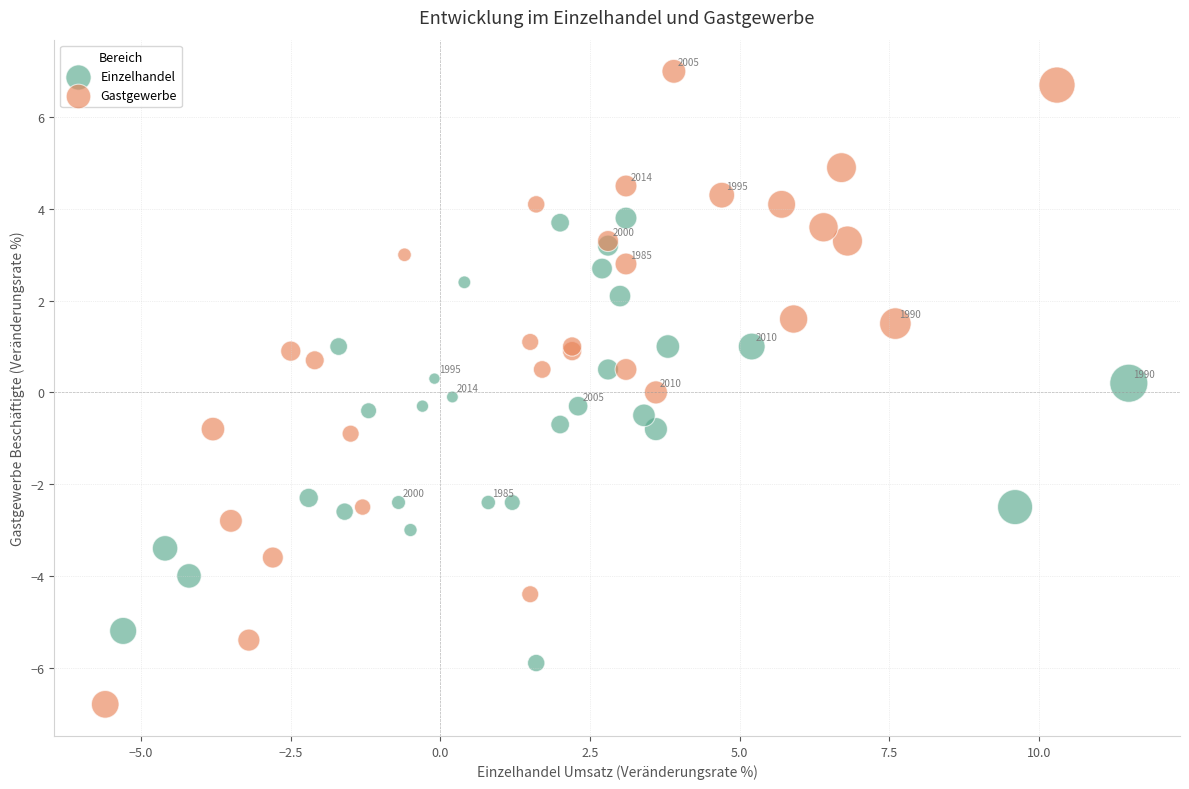

Which series has the widest spread of Y values?

Gastgewerbe